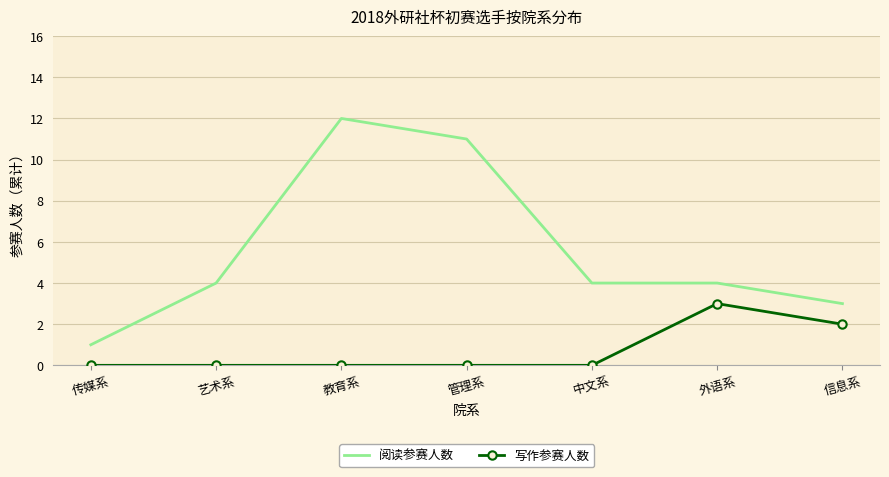

Reading left to right, extract all data points from this chart.

阅读参赛人数: 1	4	12	11	4	4	3
写作参赛人数: 0	0	0	0	0	3	2